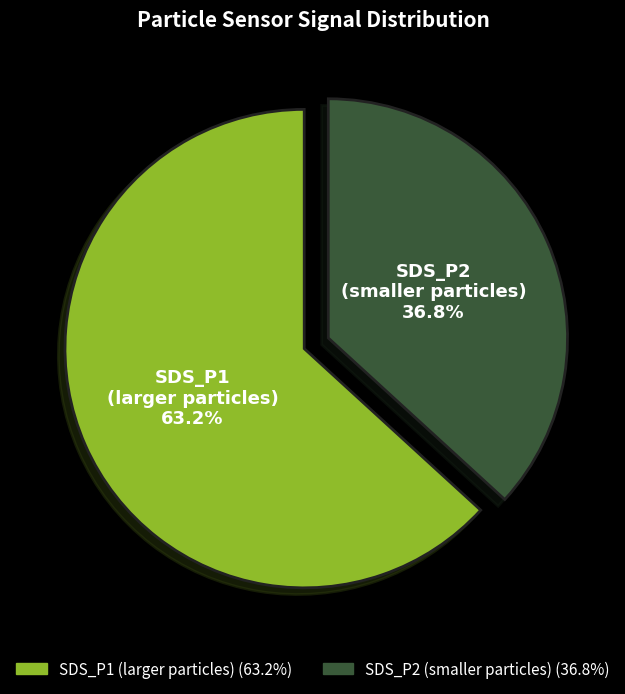

Is the sum of SDS_P2 (smaller particles) and SDS_P1 (larger particles) greater than half?

Yes